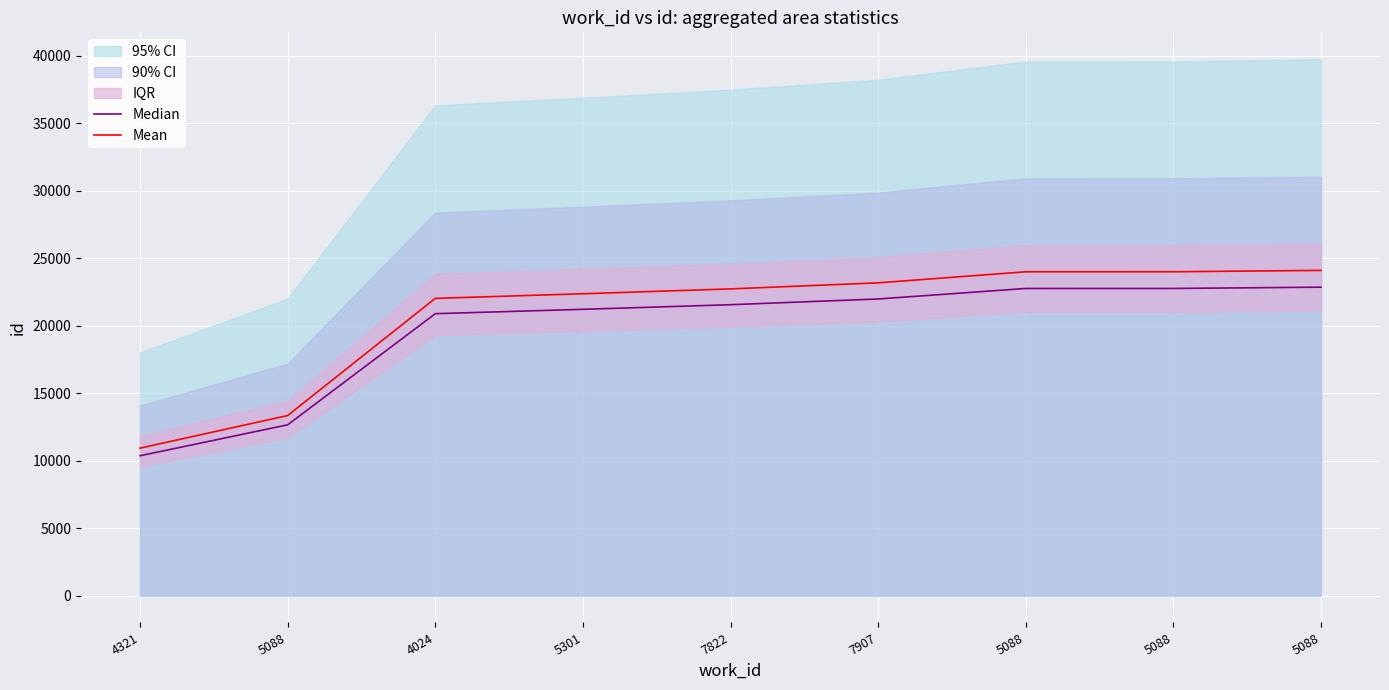

List the series in order of their peak value, lowest first.

Median, Mean